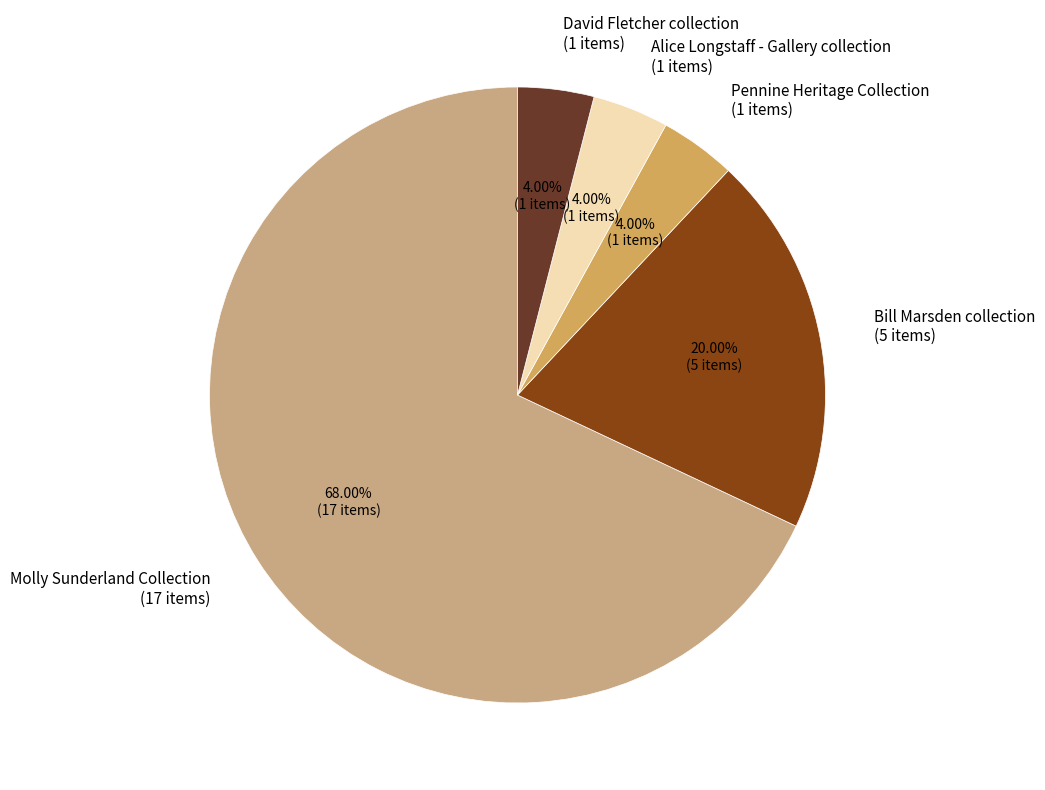

Count the number of slices in the pie.

5